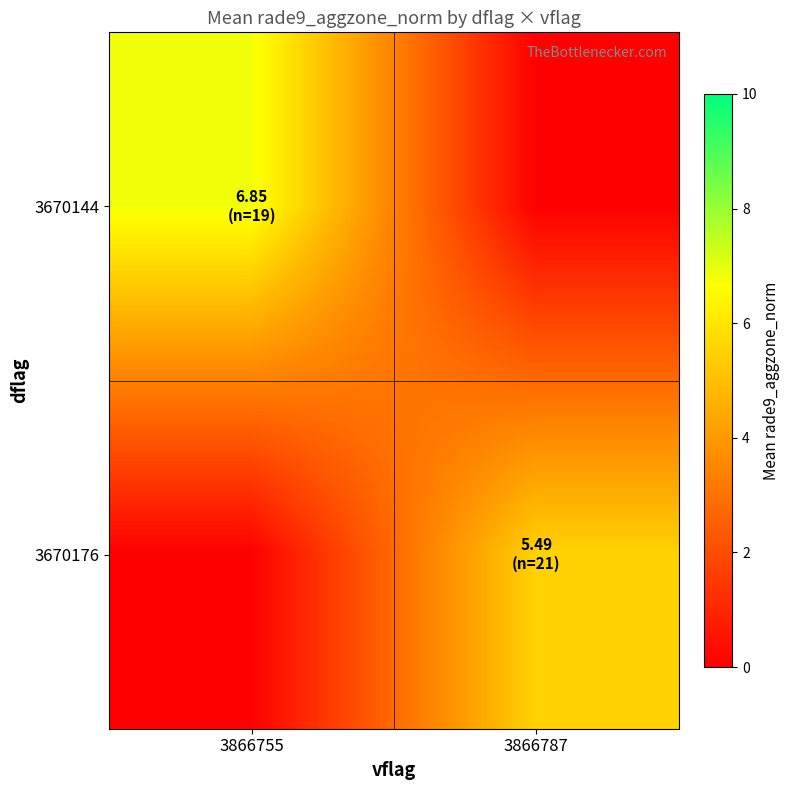

Between 3866787 and 3866755, which is larger?

3866755